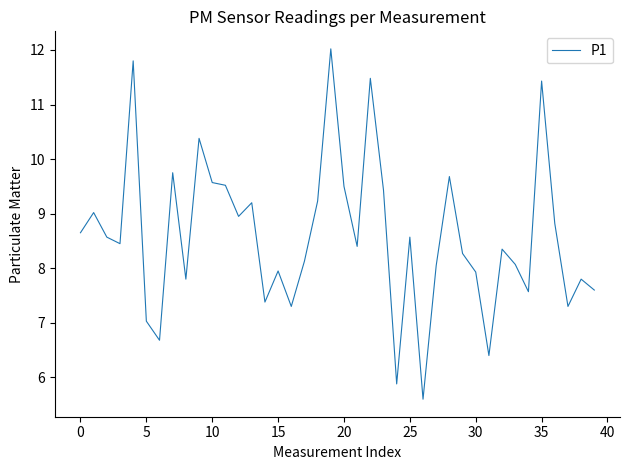

How many lines are shown in the chart?

1